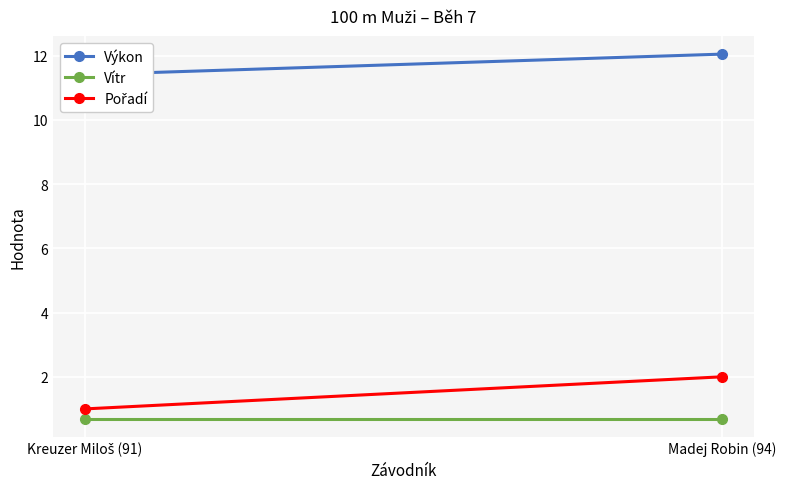

The value of Výkon at Madej Robin (94) is 4.6. True or false?

False